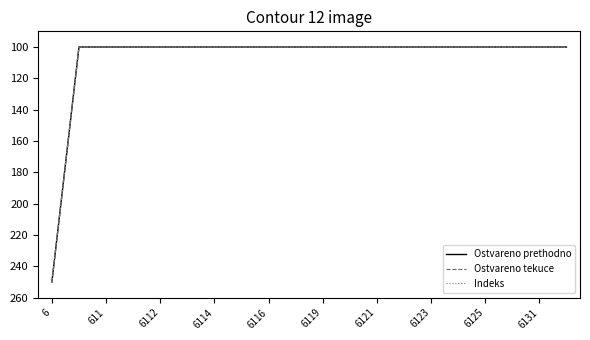

True or false: Ostvareno tekuce and Ostvareno prethodno intersect in this chart.

False